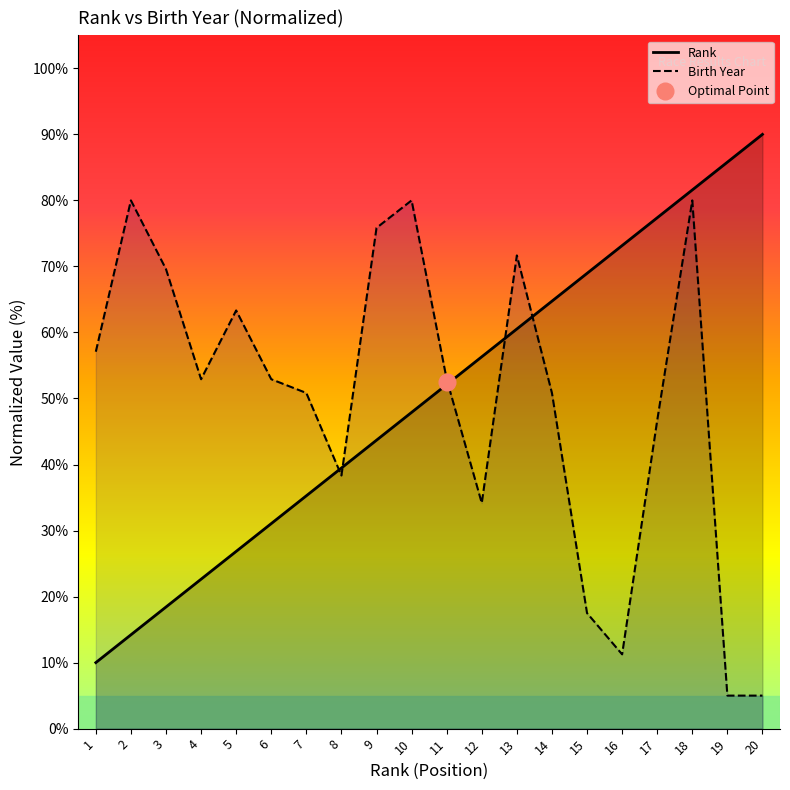

Which series has the largest total across all categories?

Rank